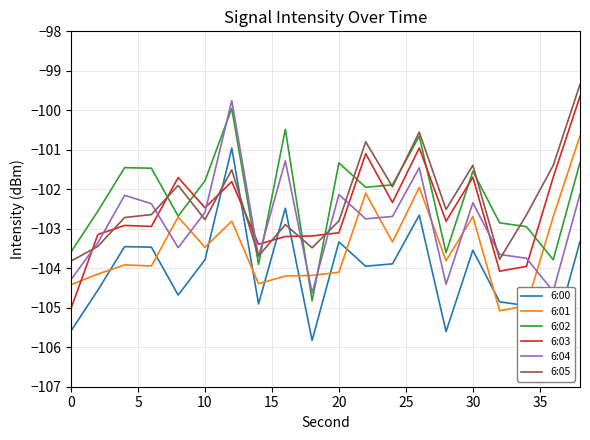

In 6:03, how many points are lower than both neighbors (excluding endpoints)?

6